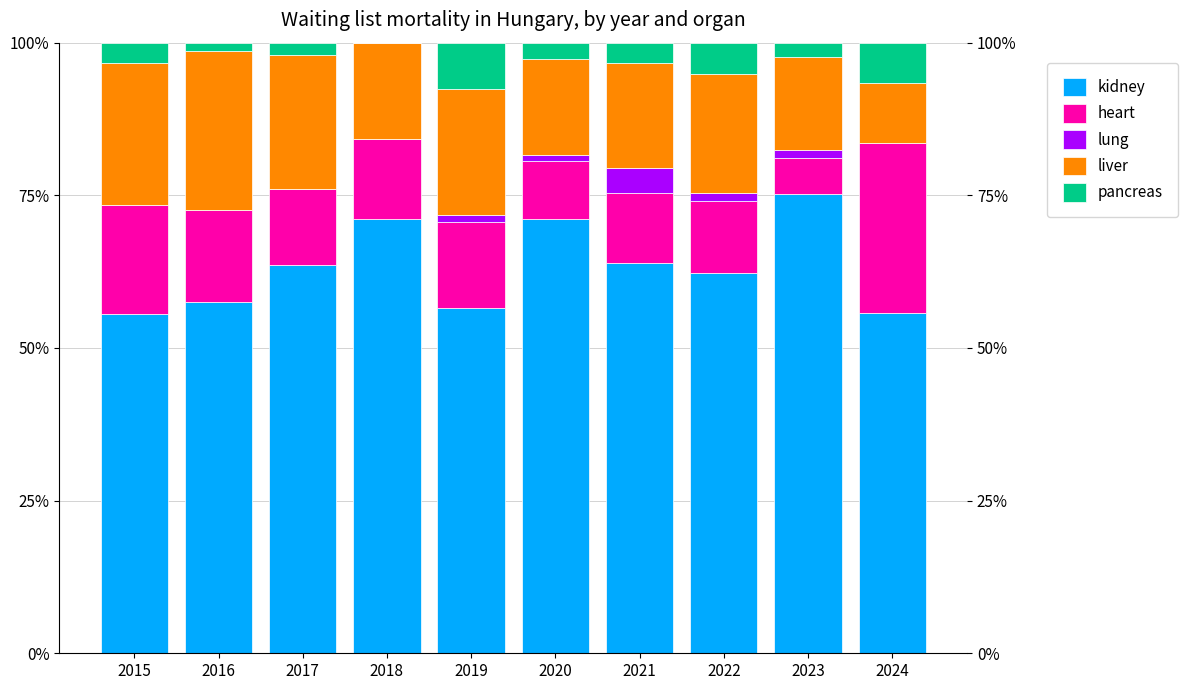

What is the value of the kidney bar at the 7th from the left?

63.9